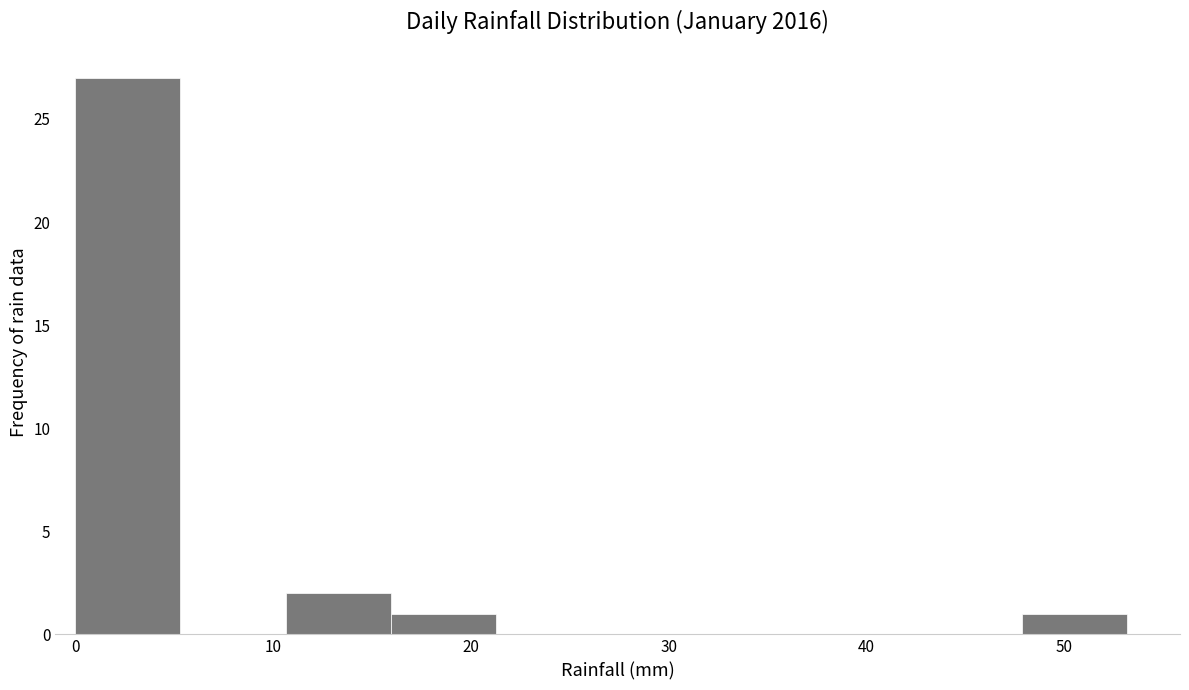

Reading left to right, transcribe this chart: for each bar, give the range it covers on the x-axis and its height. Neither the bar edges nor the heights are printed on the chart, so give them approximately, as read against the axes.

0 to 5: 27
5 to 11: 0
11 to 16: 2
16 to 21: 1
21 to 27: 0
27 to 32: 0
32 to 37: 0
37 to 43: 0
43 to 48: 0
48 to 53: 1